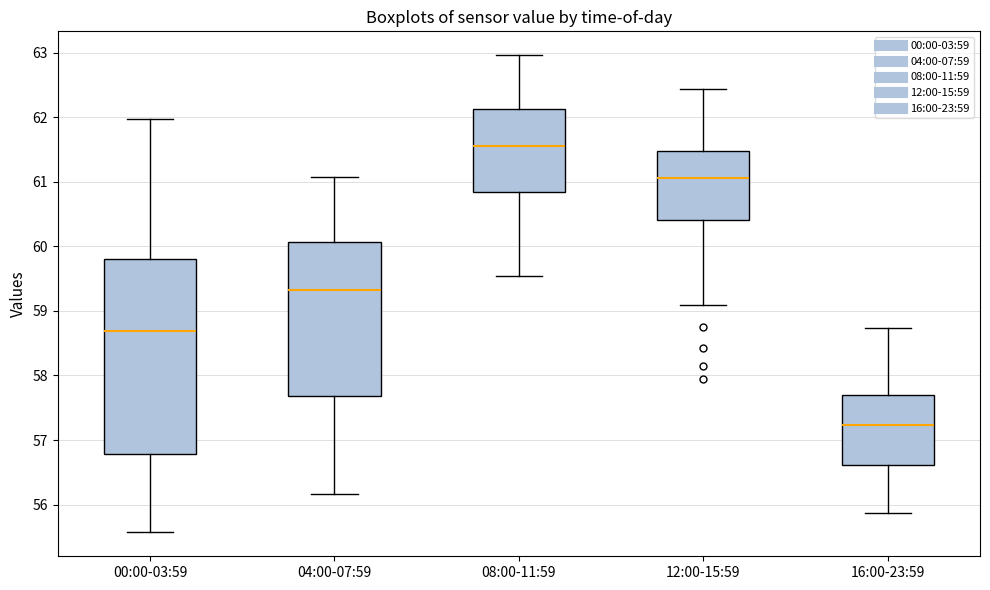

Reading left to right, read every box against the y-axis: the position of its median line, the range the box covers, and the ends of its whiskers. The values are not printed on the chart, so give them approximately, as read against the axis.

00:00-03:59: median 58.7, box 56.8 to 59.8, whiskers 55.6 to 62.0
04:00-07:59: median 59.3, box 57.7 to 60.1, whiskers 56.2 to 61.1
08:00-11:59: median 61.6, box 60.8 to 62.1, whiskers 59.5 to 63.0
12:00-15:59: median 61.1, box 60.4 to 61.5, whiskers 59.1 to 62.4
16:00-23:59: median 57.2, box 56.6 to 57.7, whiskers 55.9 to 58.7